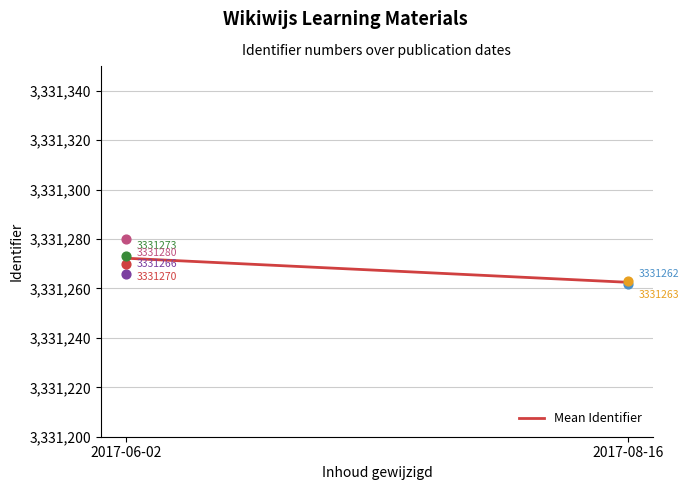

What is the change in value from 2017-06-02 to 2017-08-16?

-9.8